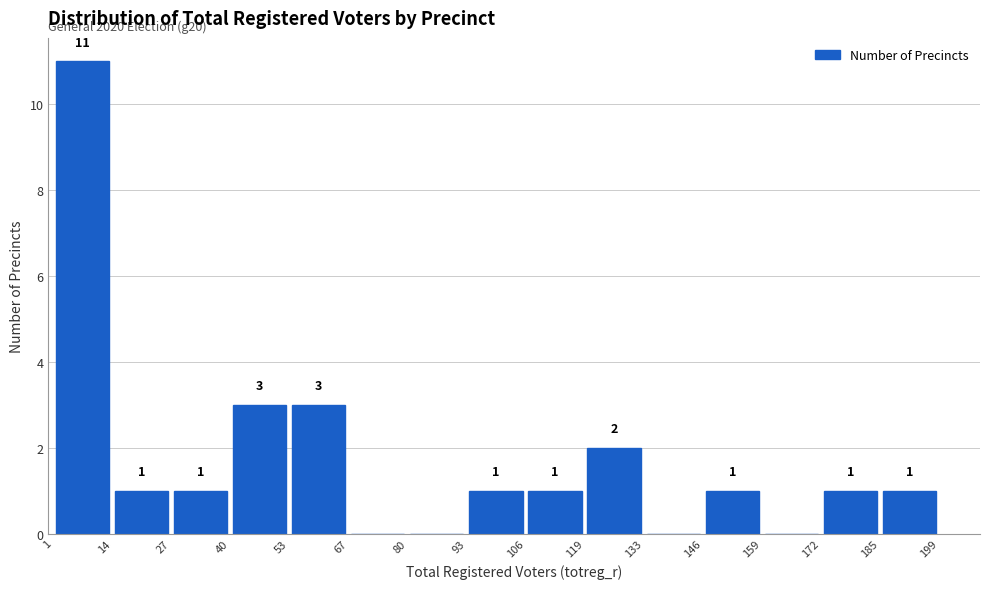

Over which range of the x-axis is the bar tallest?

1 to 14